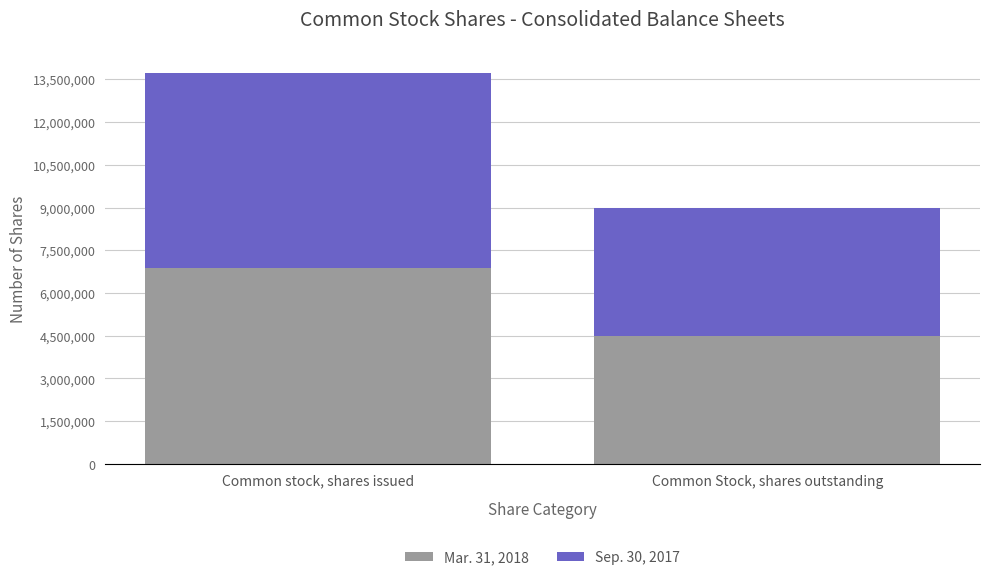

What is the approximate value of Mar. 31, 2018 at Common stock, shares issued, to the nearest 50?

6868500